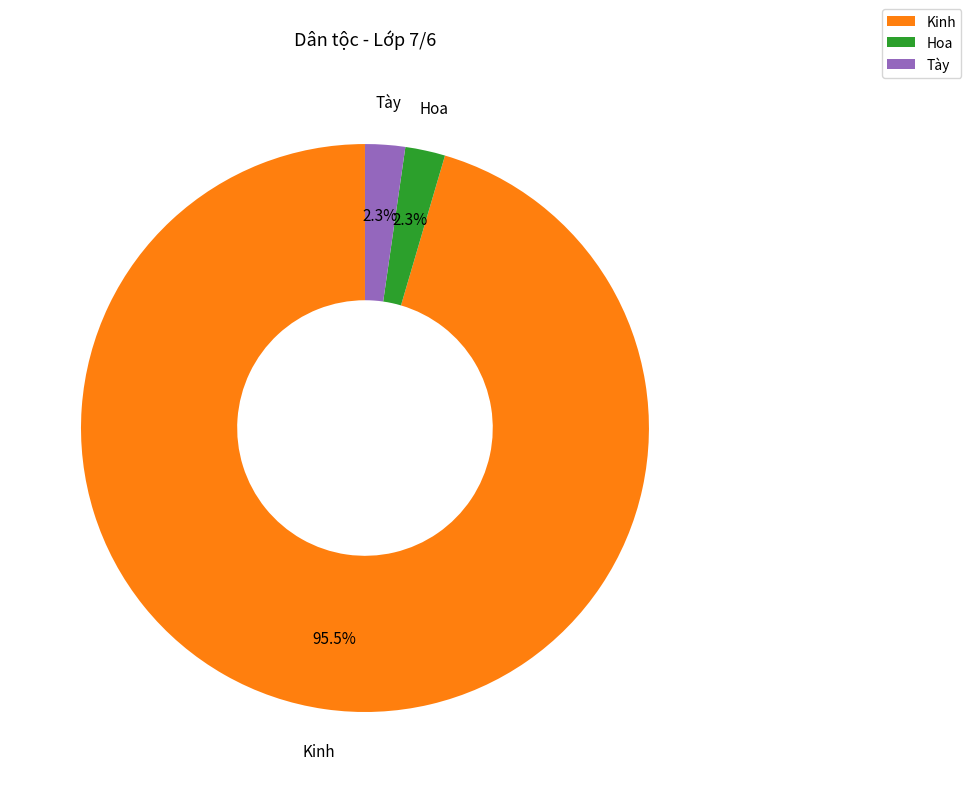

To the nearest percent, what portion does Tày represent?

2%